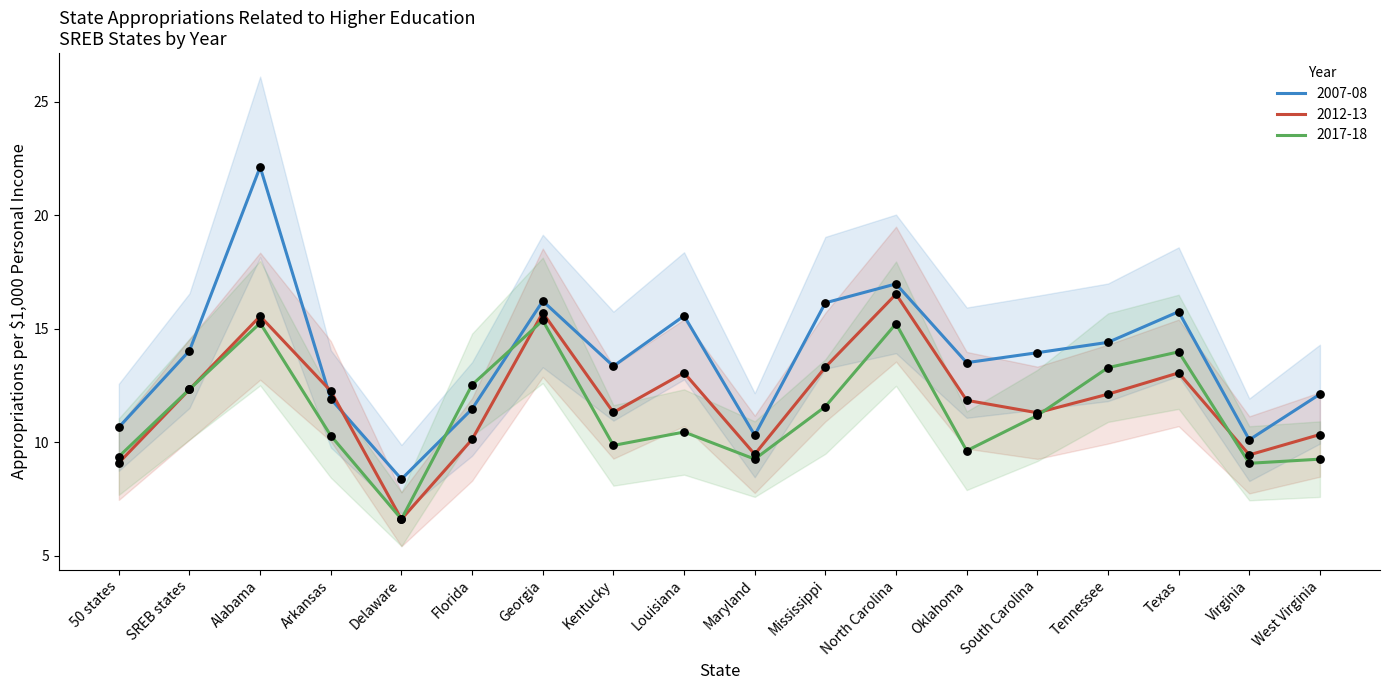

What are all the series names shown in the legend?

2007-08, 2012-13, 2017-18